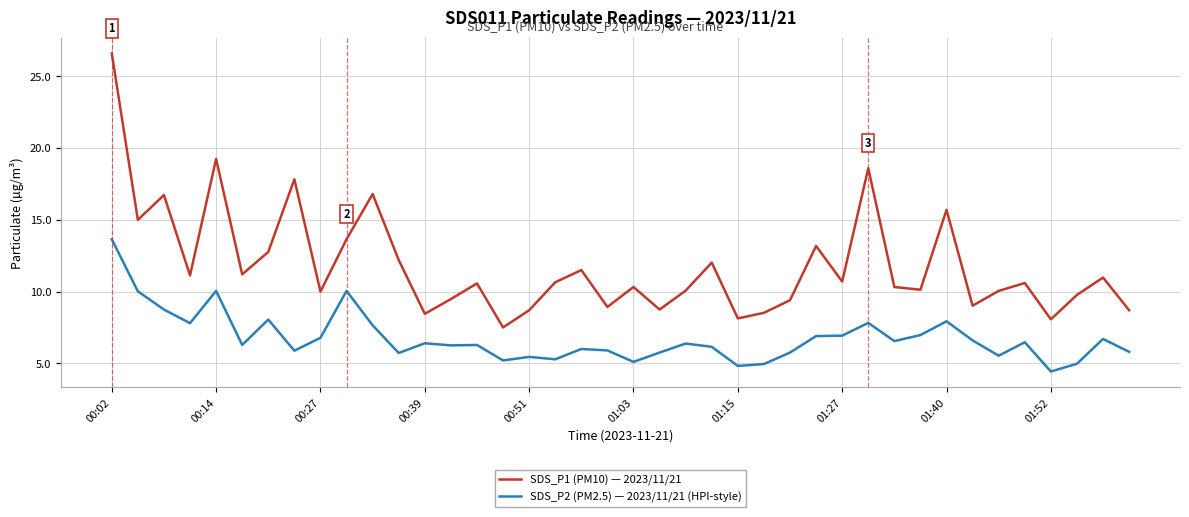

Which series has the largest range (max minus min)?

SDS_P1 (PM10) — 2023/11/21